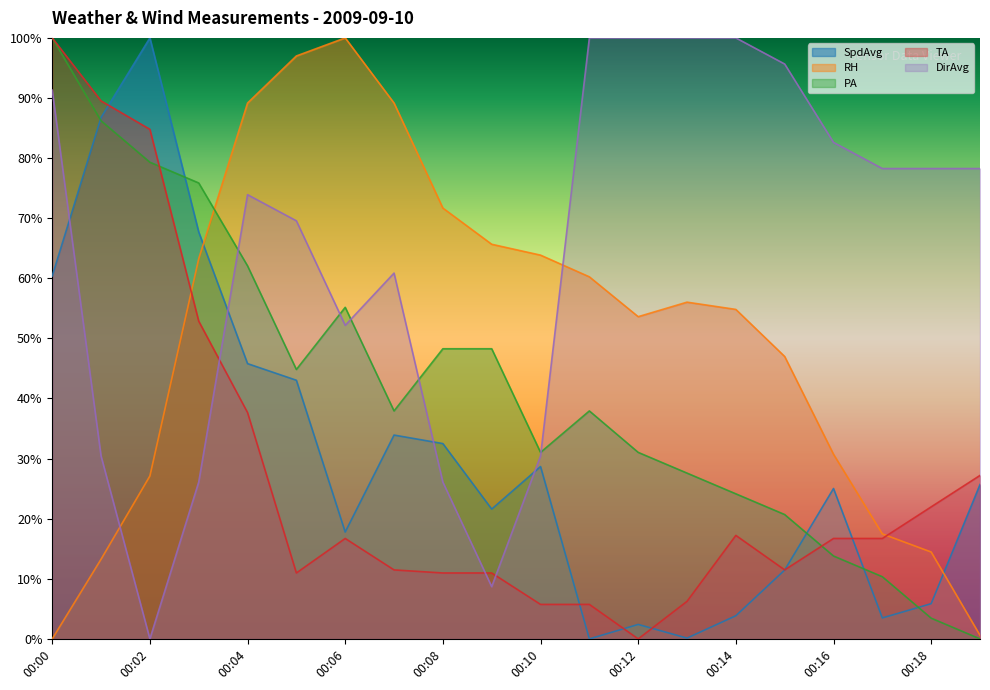

What is the sum of the TA values at 00:09 and 00:19?

38.2